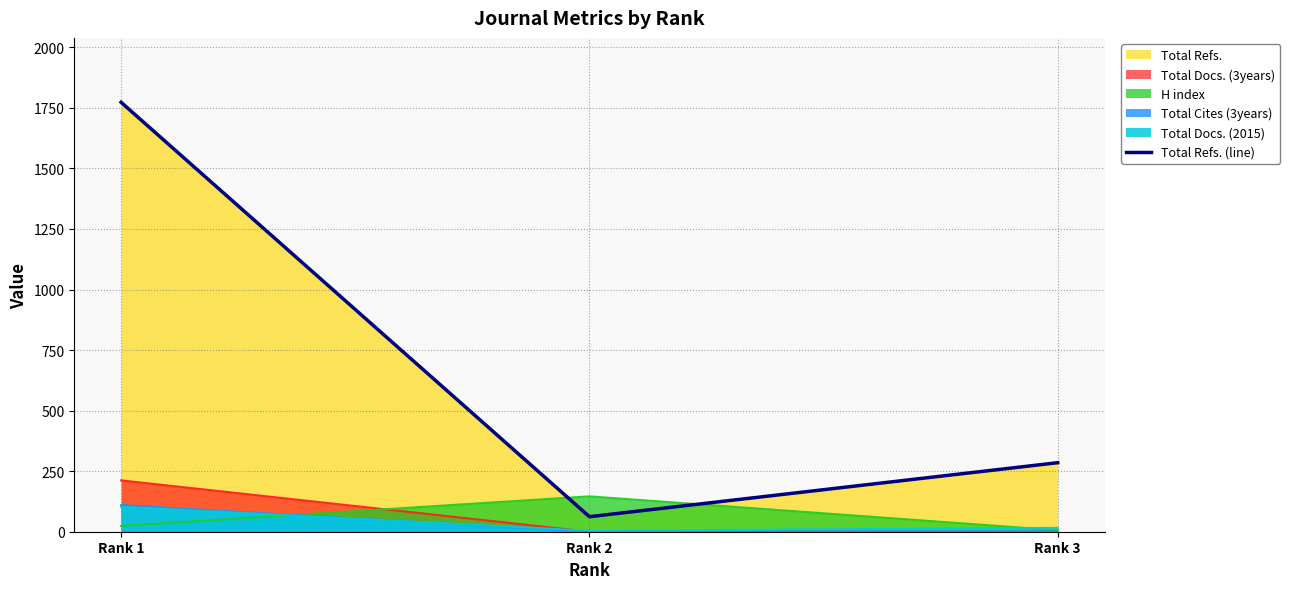

What is the difference between the maximum and minimum values?

1711